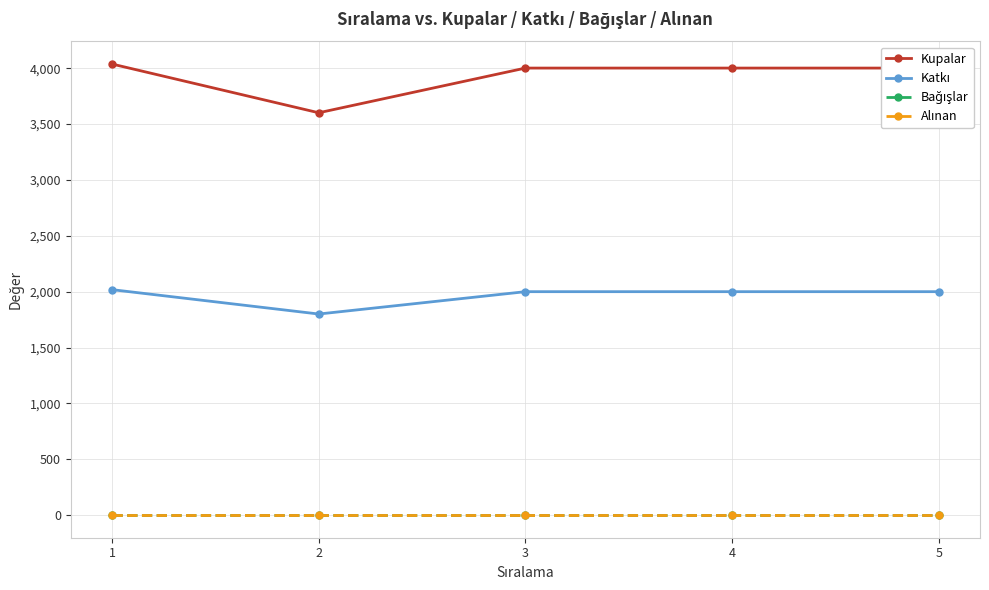

Is the value of Bağışlar at 2 greater than the value of Alınan at 2?

No